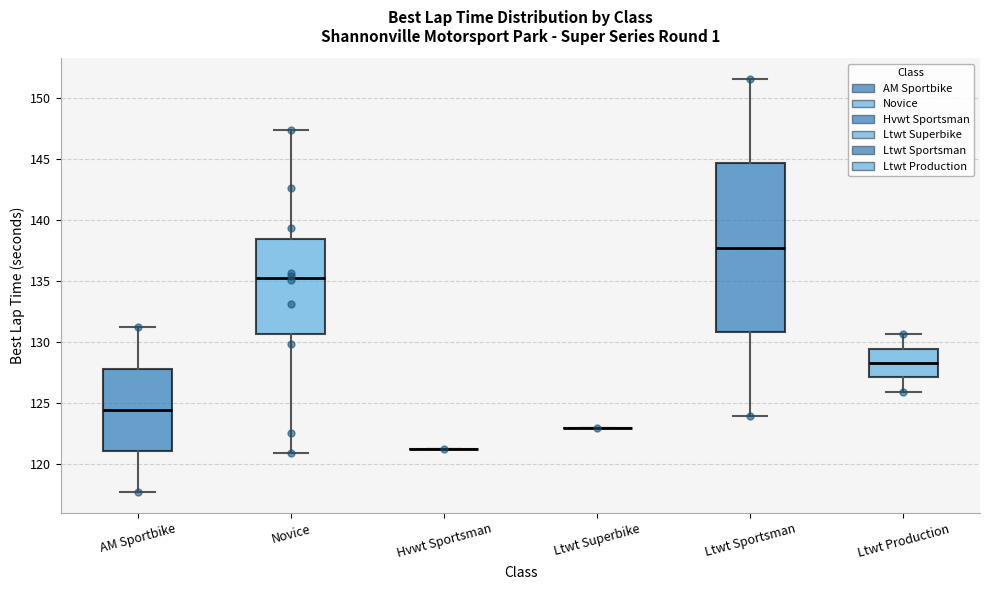

Which box is the tallest, from its lower edge to its upper edge?

Ltwt Sportsman